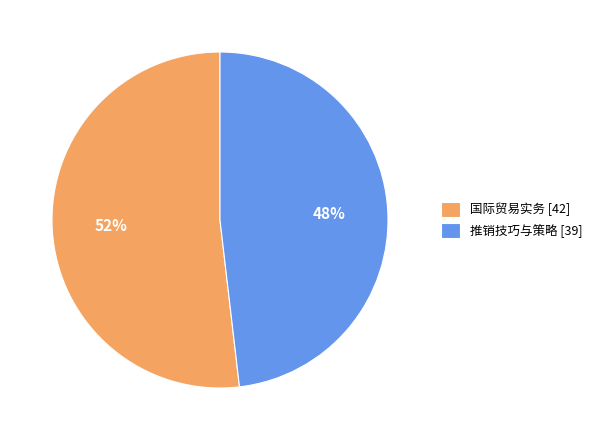

Which slice is the largest?

国际贸易实务